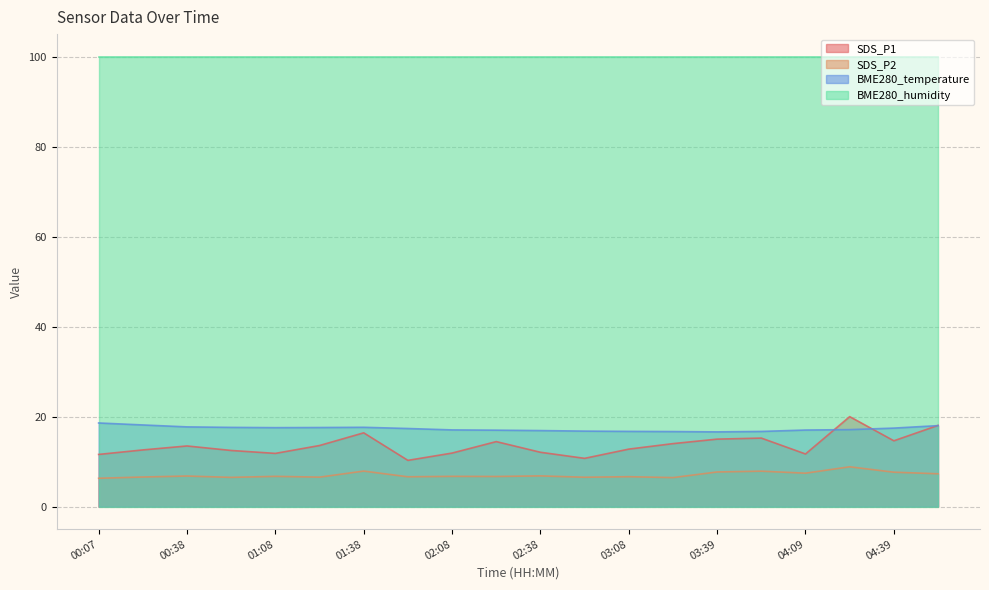

True or false: BME280_temperature has a value of 22.3 at 04:24.

False